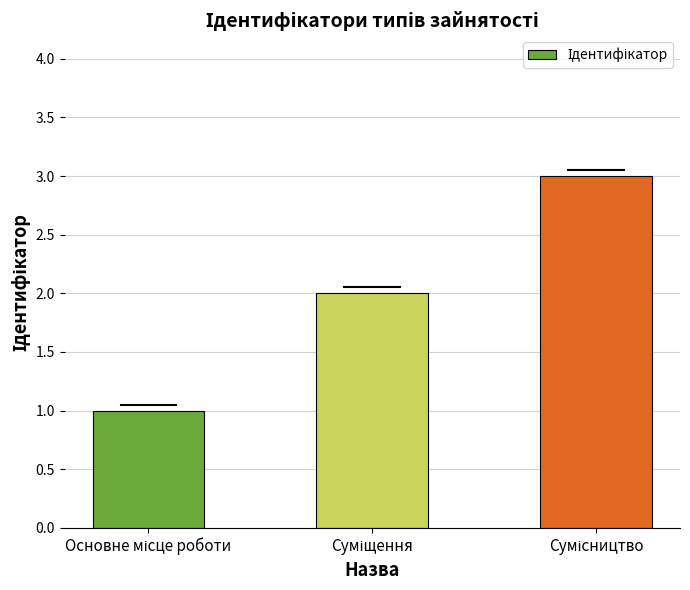

What is the sum of all values?

6